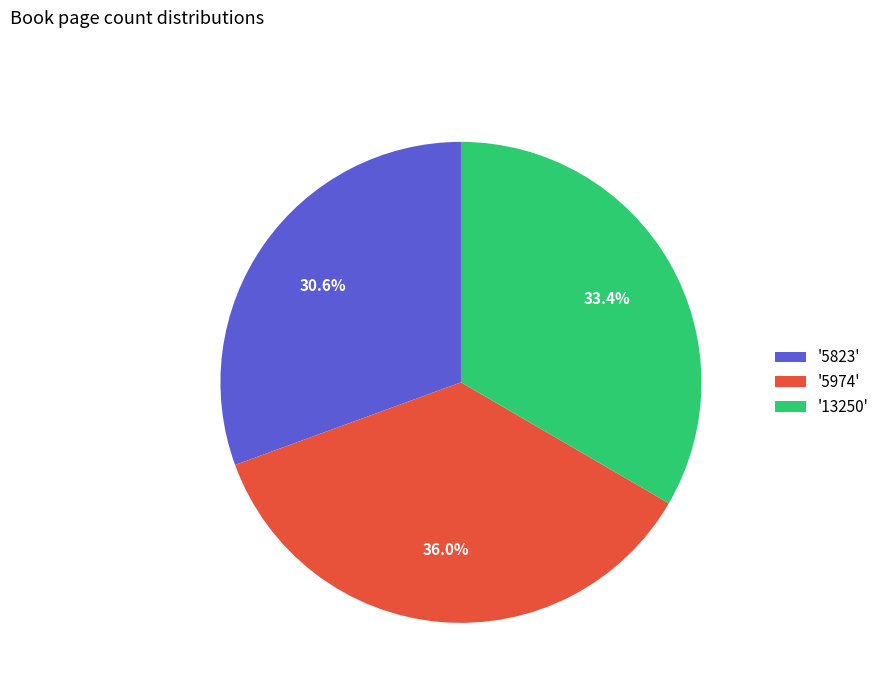

Combined, do '5974' and '5823' account for over 50%?

Yes